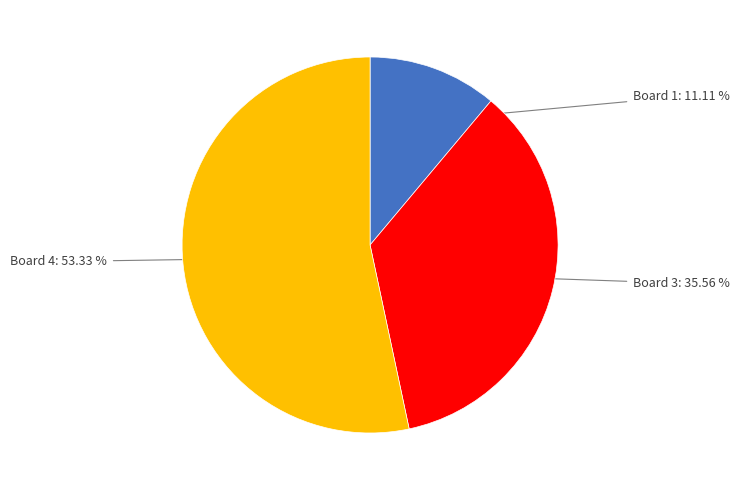

Is there a majority slice in this chart?

Yes